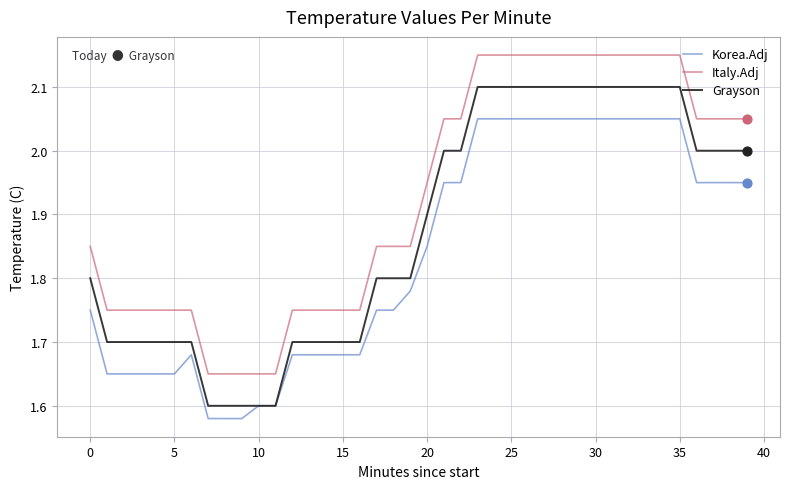

List the series in order of their peak value, lowest first.

Korea.Adj, Grayson, Italy.Adj